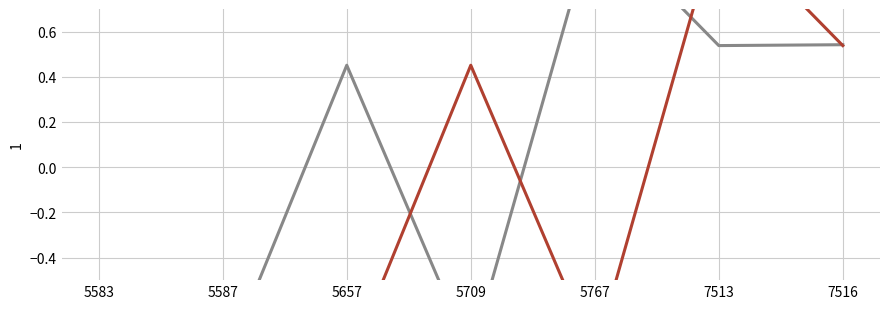

Is it true that id (series 1) equals -0.8 at 5709?

True